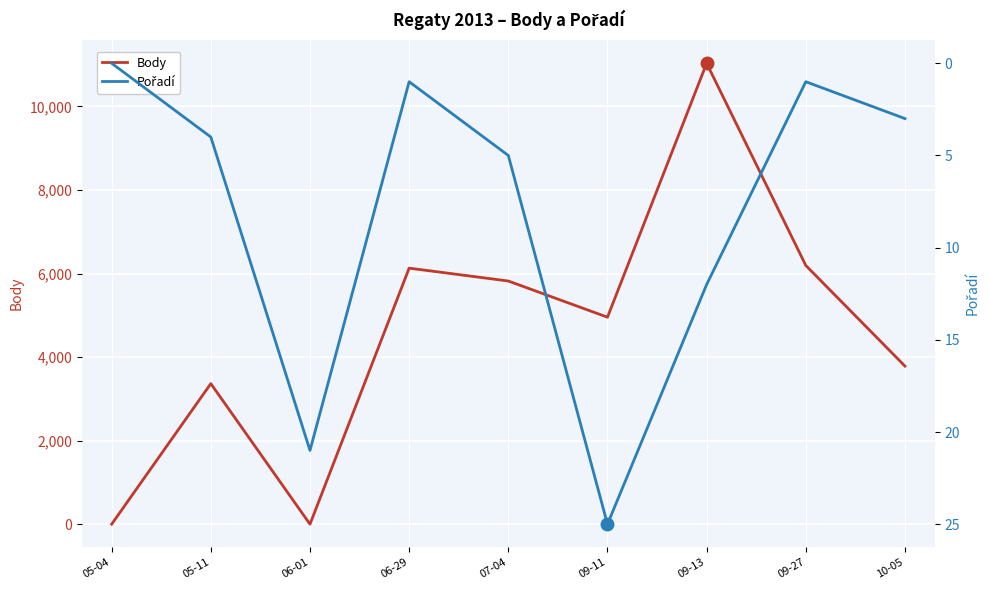

Reading left to right, extract all data points from this chart.

Body: 05-04=0	05-11=3365	06-01=0	06-29=6129	07-04=5821	09-11=4955	09-13=11033	09-27=6193	10-05=3784
Pořadí: 05-04=0	05-11=4	06-01=21	06-29=1	07-04=5	09-11=25	09-13=12	09-27=1	10-05=3